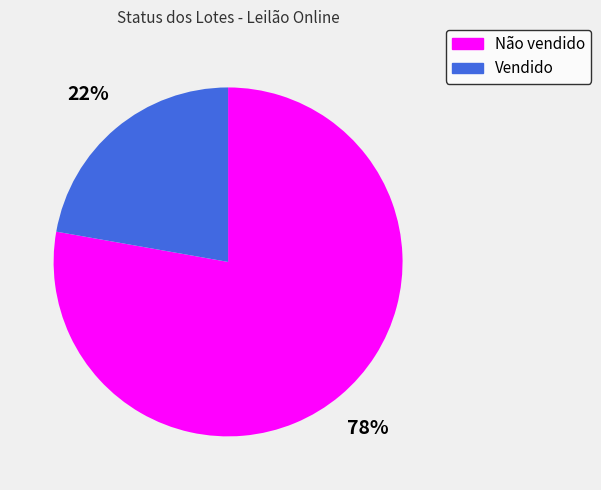

To the nearest percent, what is the combined percentage of Vendido and Não vendido?

100%